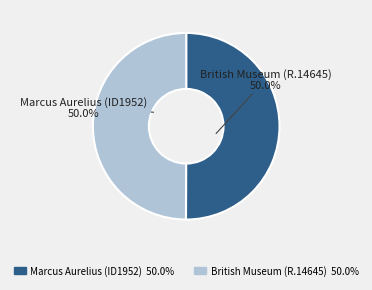

How many segments does this pie chart have?

2